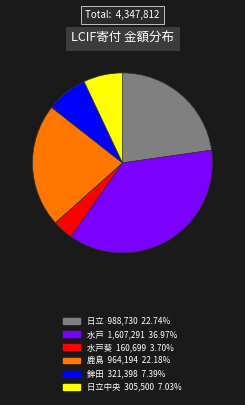

Does any single category account for the majority?

No